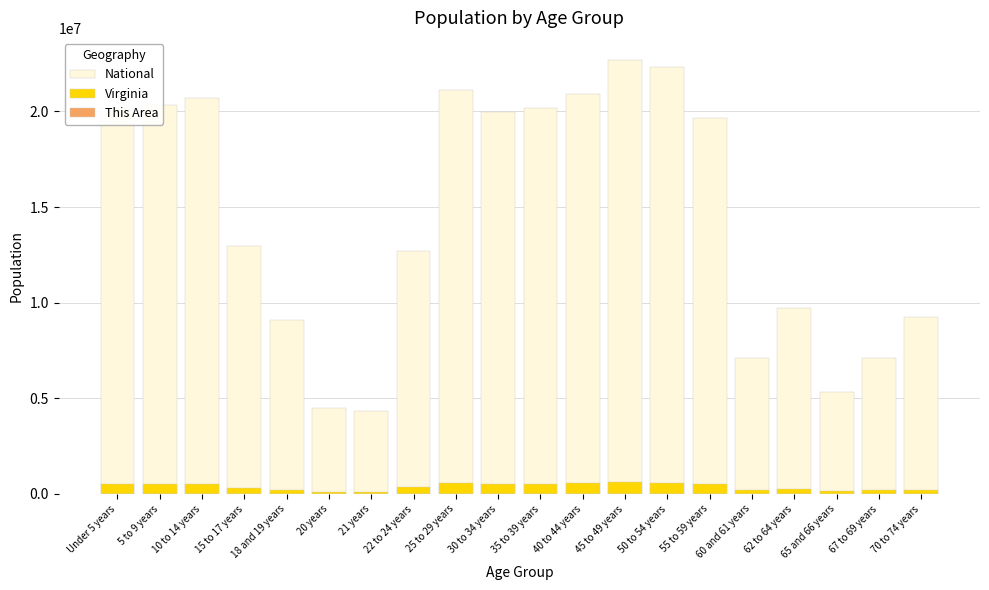

What is the label of the 11th bar from the right?

30 to 34 years